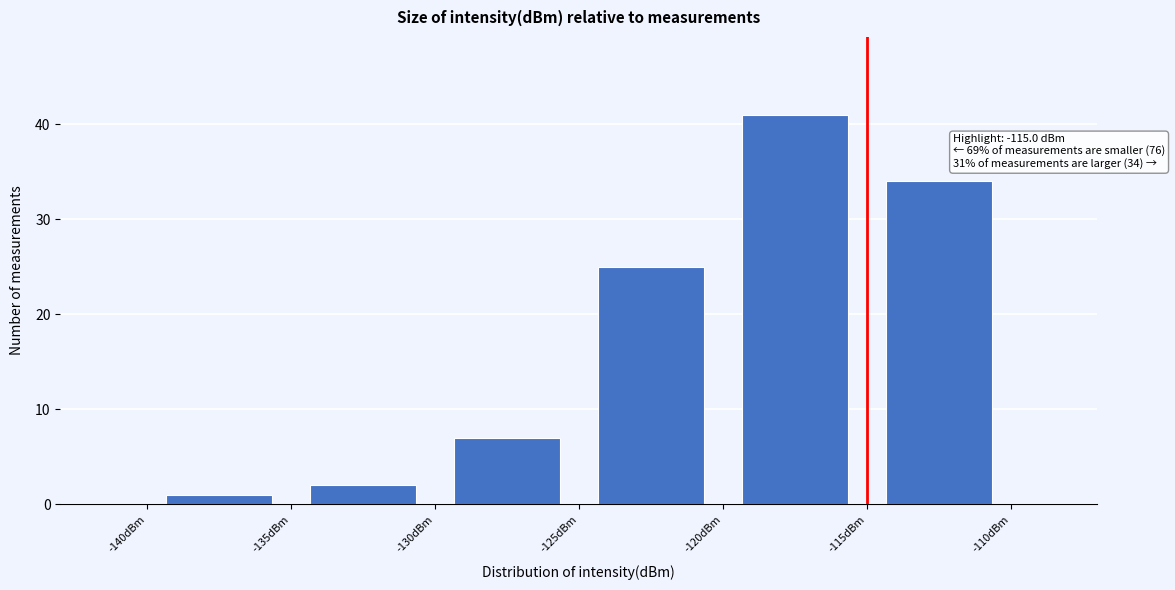

Which range on the x-axis has the tallest bar?

-120 to -115